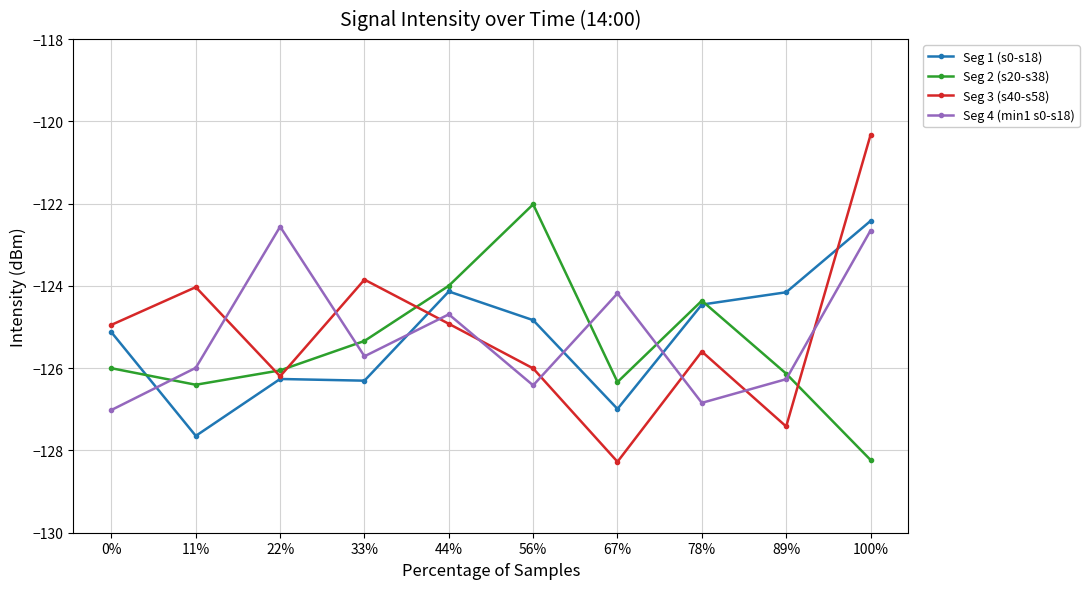

What is the label of the 9th point from the left?

89%